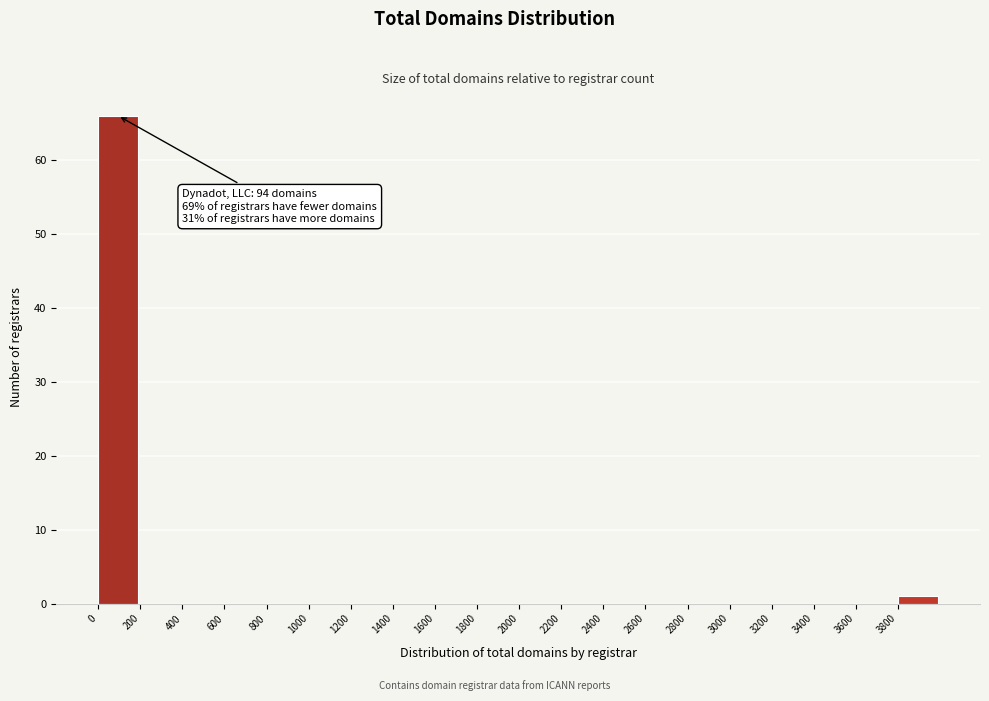

Over which range of the x-axis is the bar tallest?

0 to 200